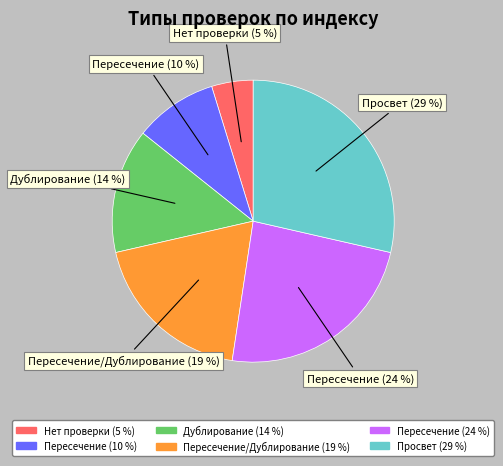

Is there any slice that represents more than half of the pie?

No